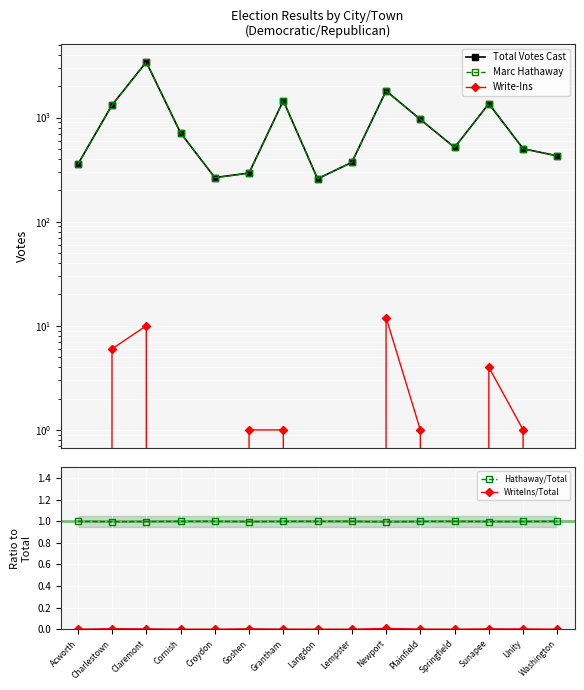

At which category does the chart reach its minimum across all series?

Acworth